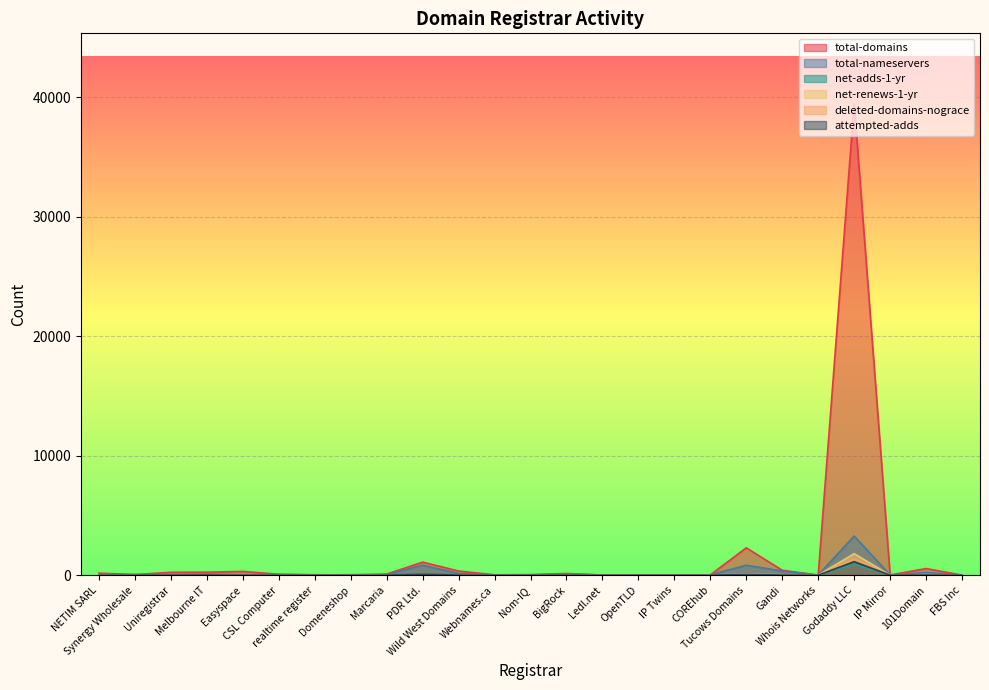

Which has a higher value, Marcaria or IP Mirror?

Marcaria